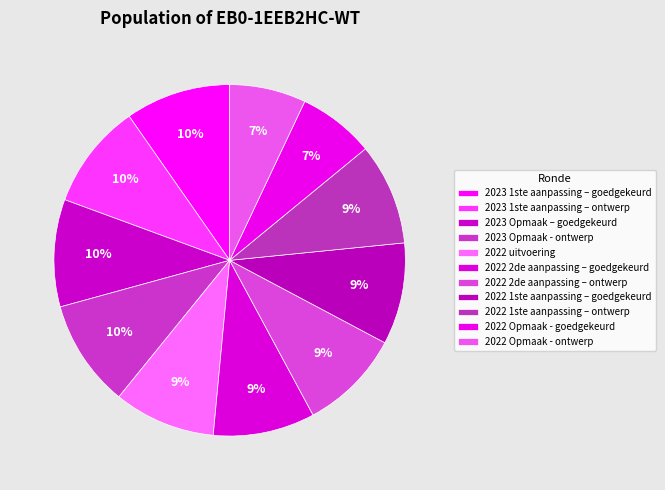

How much of the chart is everything except 2022 1ste aanpassing – ontwerp?

90.6%